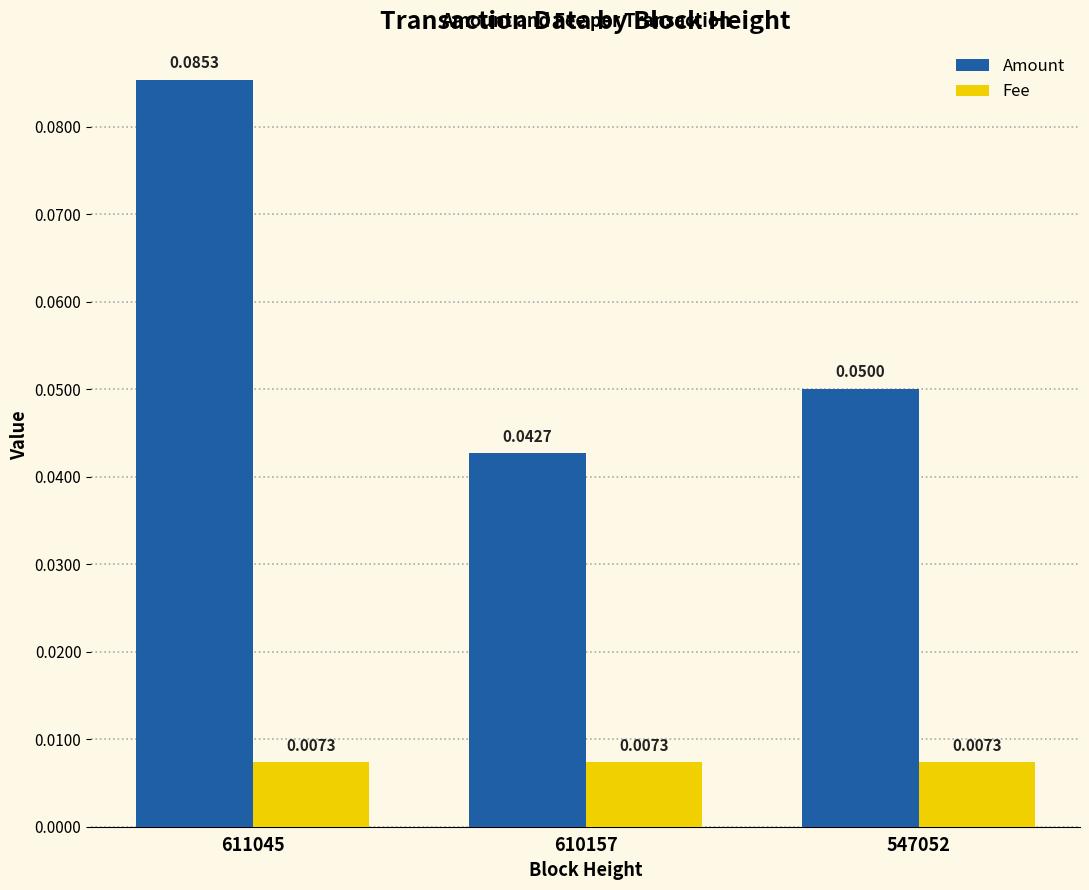

How many bars are there in total?

6